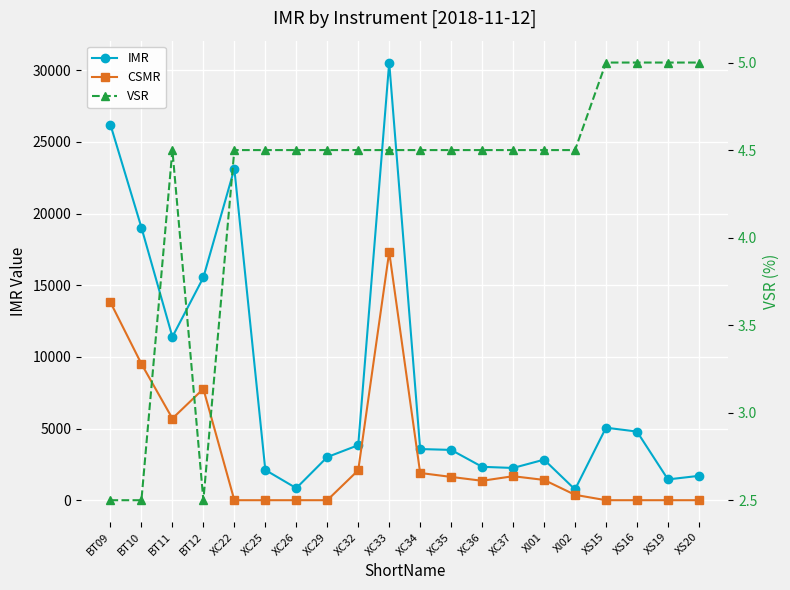

True or false: VSR and IMR cross at least once.

False